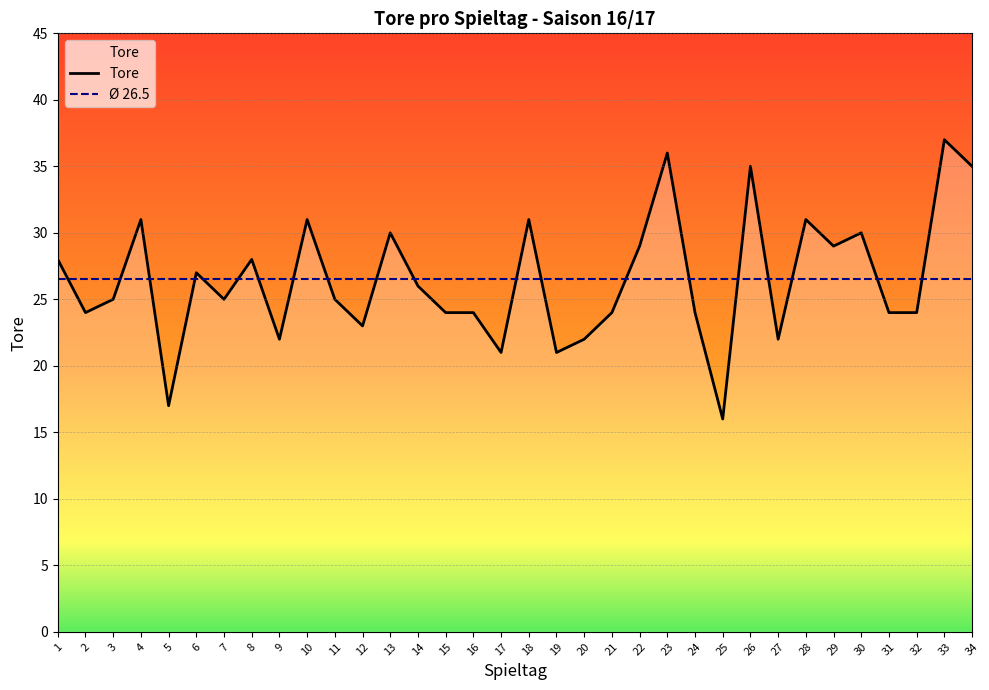

What is the difference between the second highest and minimum values?

20